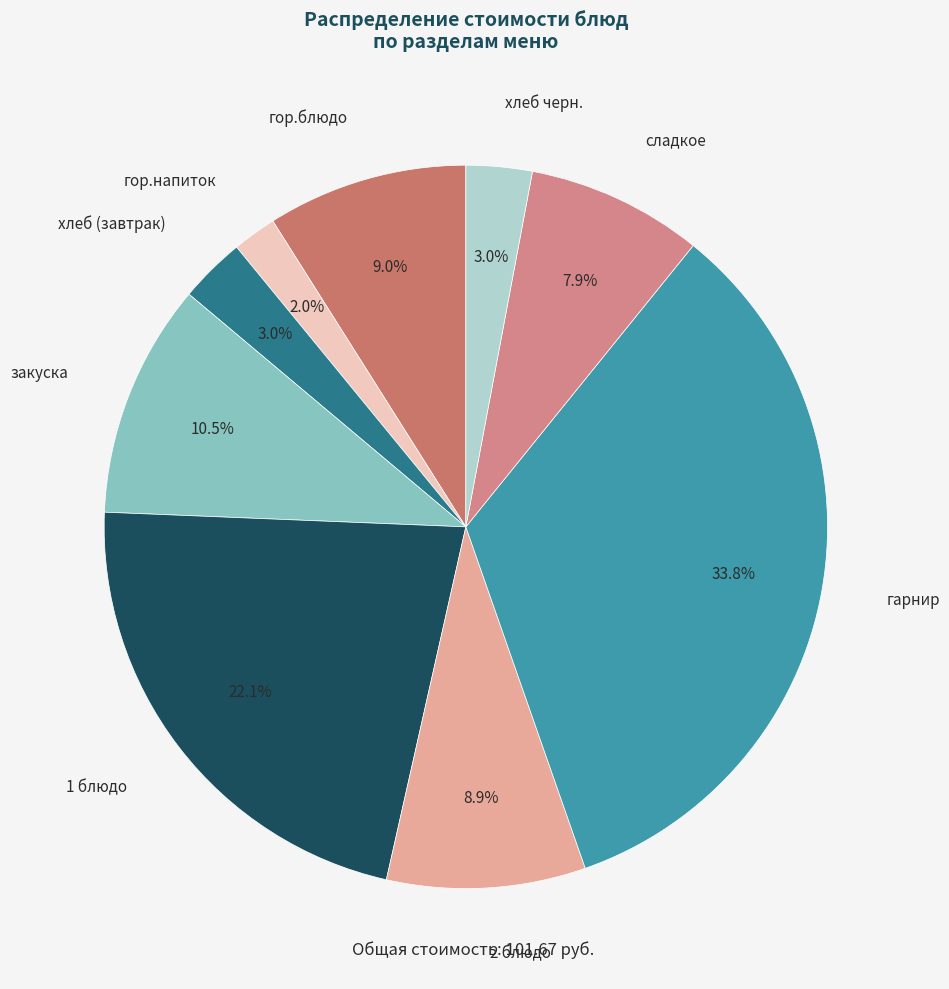

To the nearest percent, what percentage of the pie is гор.блюдо?

9%